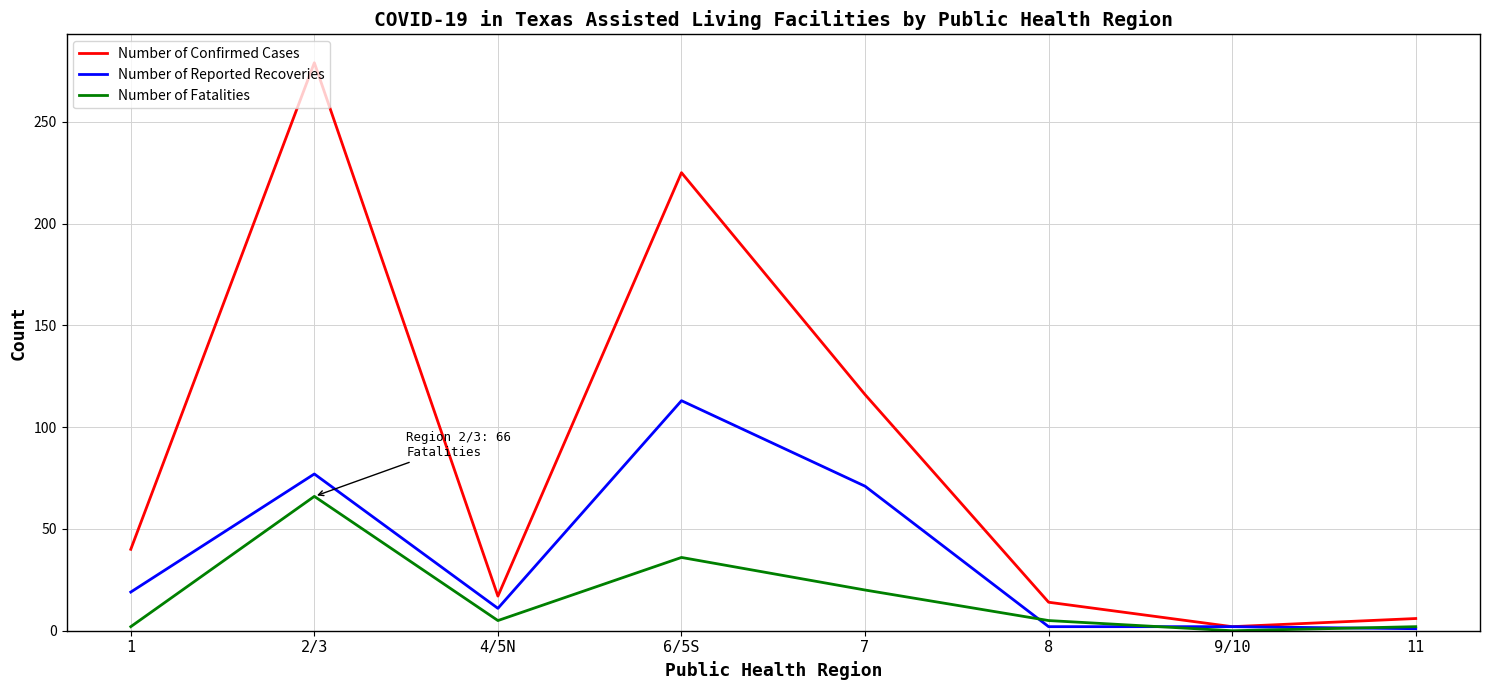

At which label is Number of Fatalities closest to 33?

6/5S